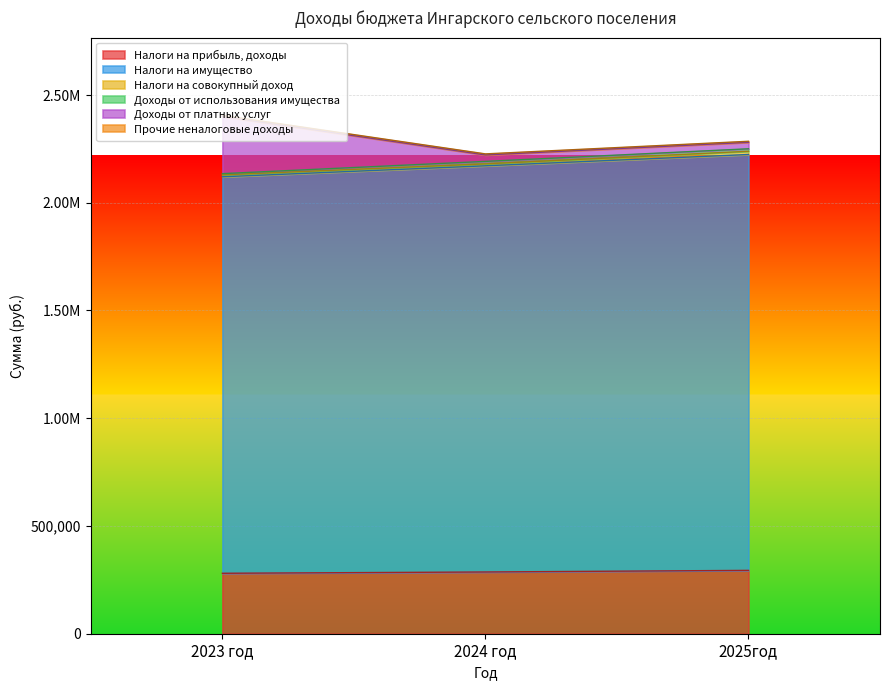

Where does the Налоги на имущество series first go above 1885000?

2025год